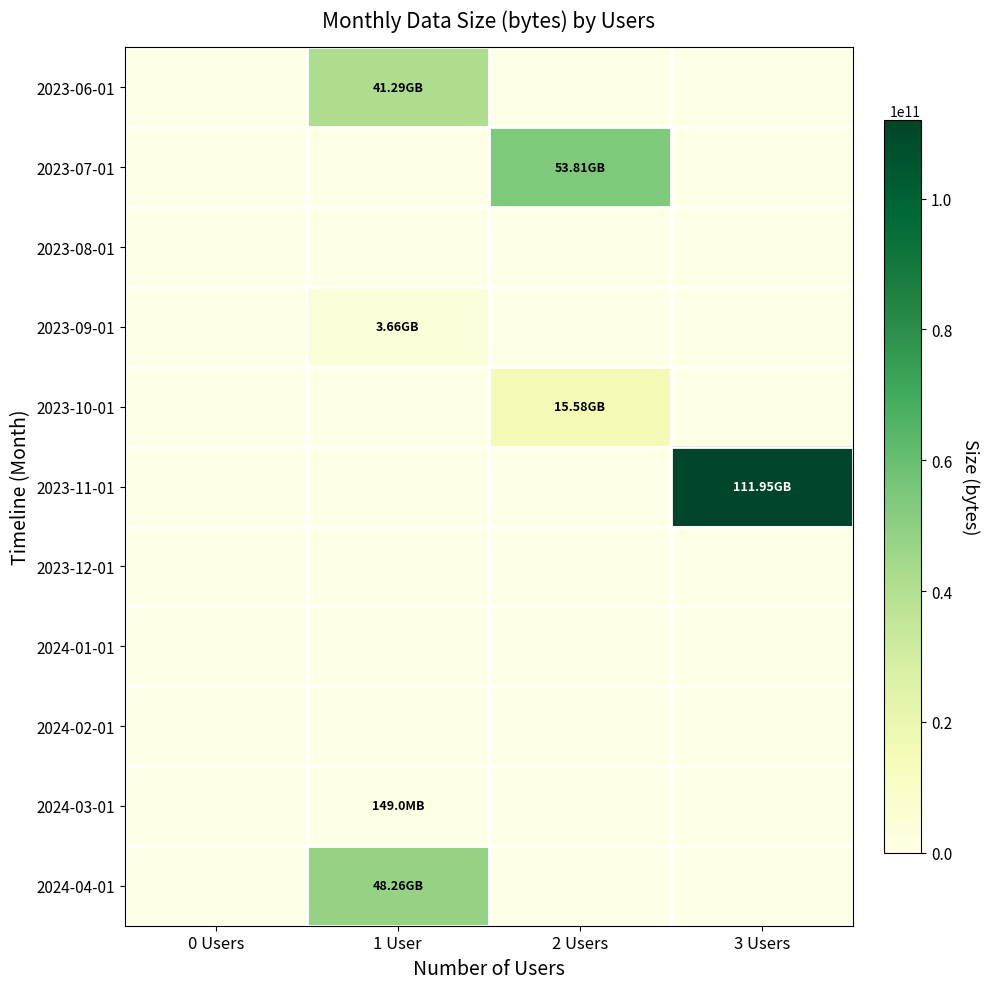

Reading left to right, list all the values displayed in this chart.

2023-06-01: 0 Users=0	1 User=41293705216	2 Users=0	3 Users=0
2023-07-01: 0 Users=0	1 User=0	2 Users=53814704192	3 Users=0
2023-08-01: 0 Users=0	1 User=0	2 Users=0	3 Users=0
2023-09-01: 0 Users=0	1 User=3661807872	2 Users=0	3 Users=0
2023-10-01: 0 Users=0	1 User=0	2 Users=15580659200	3 Users=0
2023-11-01: 0 Users=0	1 User=0	2 Users=0	3 Users=111950323384
2023-12-01: 0 Users=0	1 User=0	2 Users=0	3 Users=0
2024-01-01: 0 Users=0	1 User=0	2 Users=0	3 Users=0
2024-02-01: 0 Users=0	1 User=0	2 Users=0	3 Users=0
2024-03-01: 0 Users=0	1 User=148969584	2 Users=0	3 Users=0
2024-04-01: 0 Users=0	1 User=48256253952	2 Users=0	3 Users=0